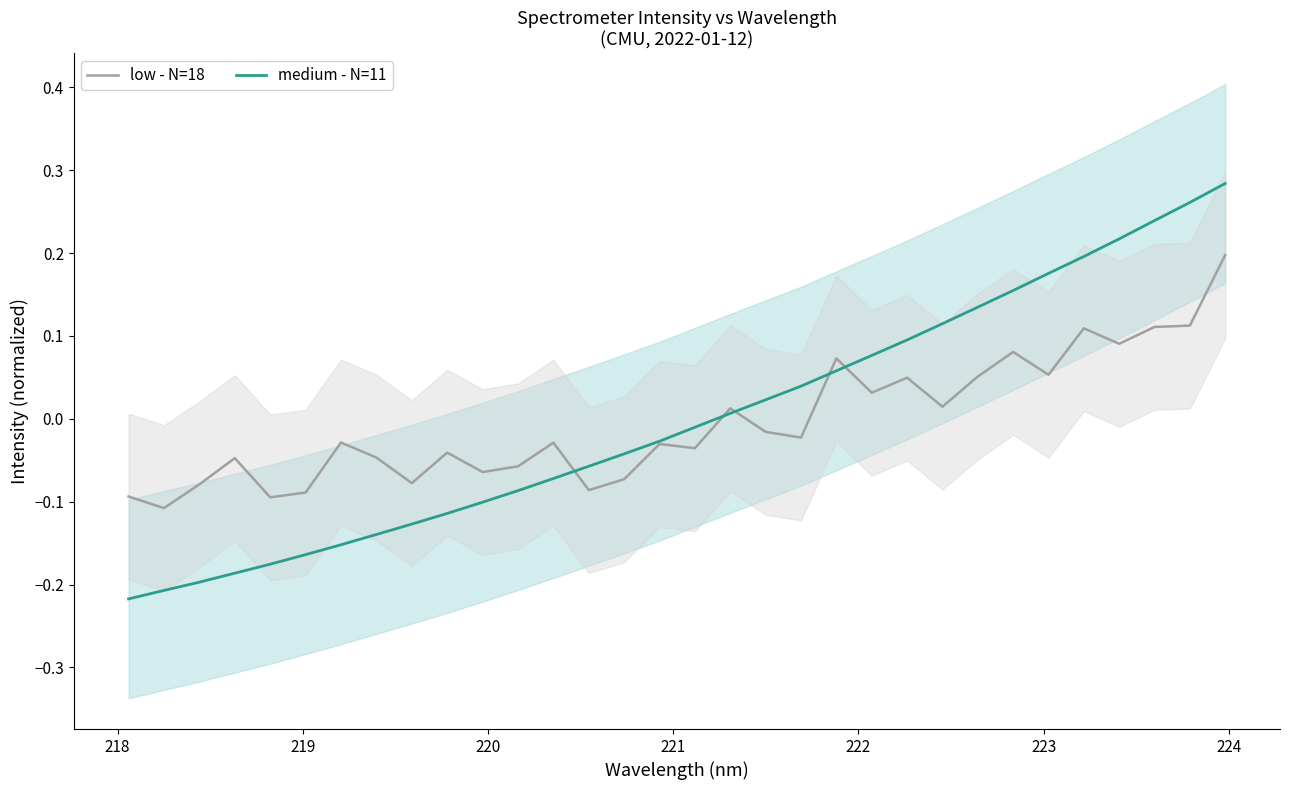

What is the lowest value of the medium - N=11 series?

-0.2